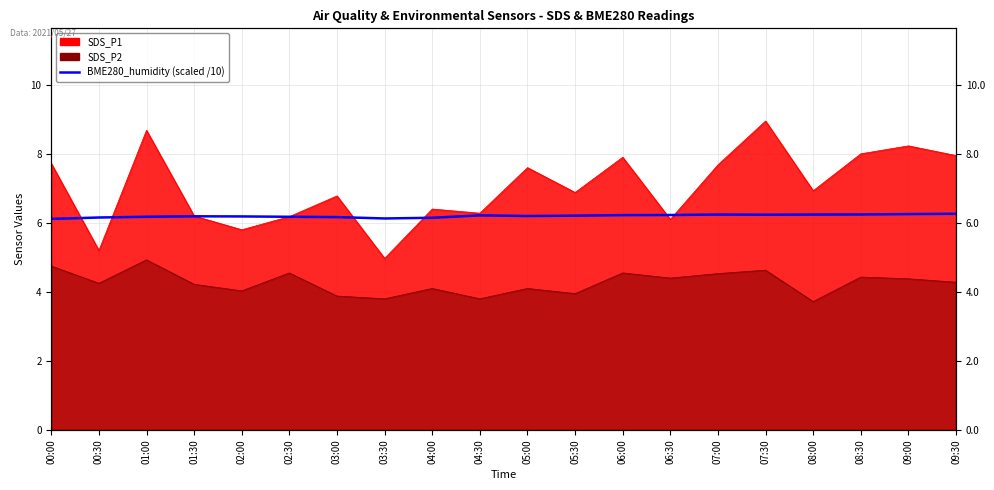

How many lines are shown in the chart?

1